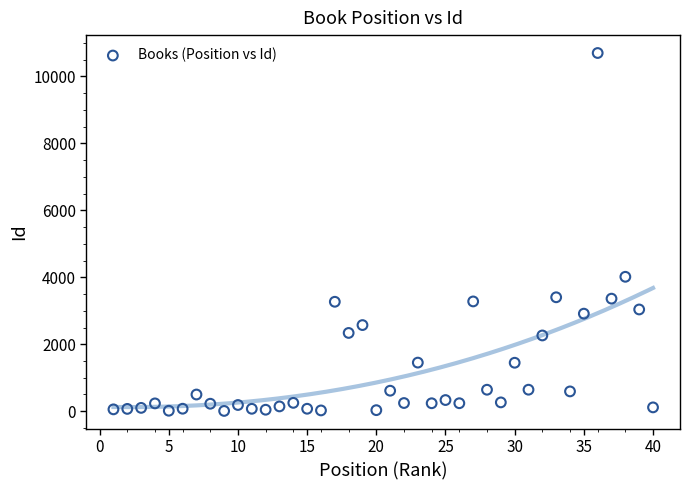

What is the range of Y values (max minus min)?

10689